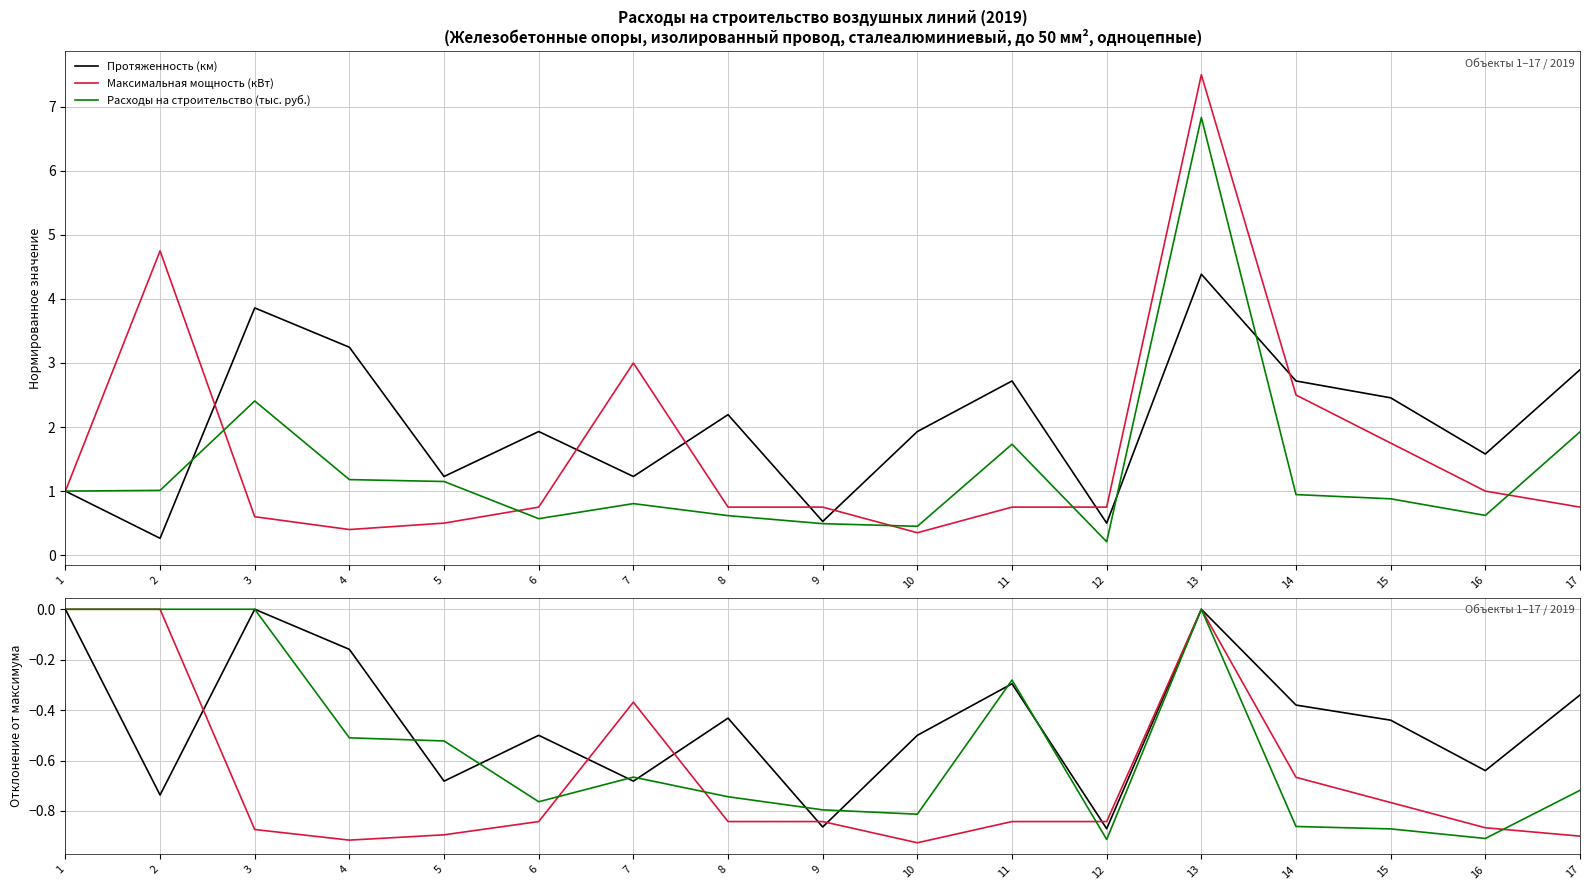

True or false: Протяженность (км) and Максимальная мощность (кВт) intersect in this chart.

True